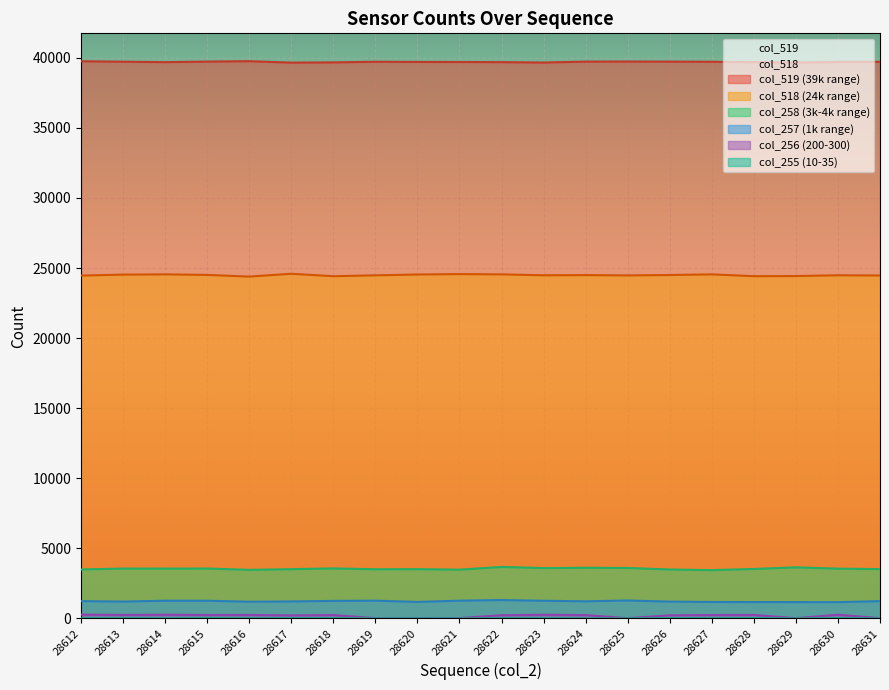

What is the value of the col_519 point at the 16th from the left?

39715